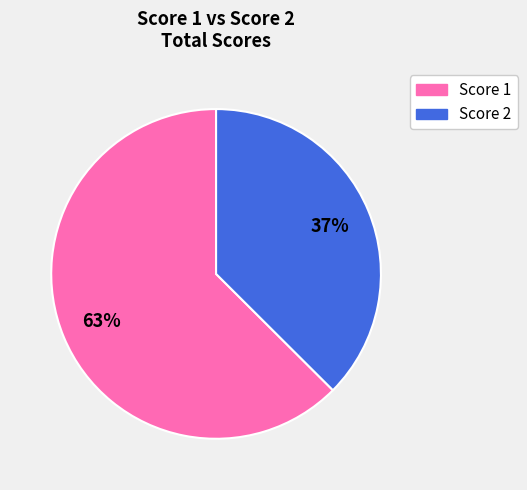

Does any single category account for the majority?

Yes